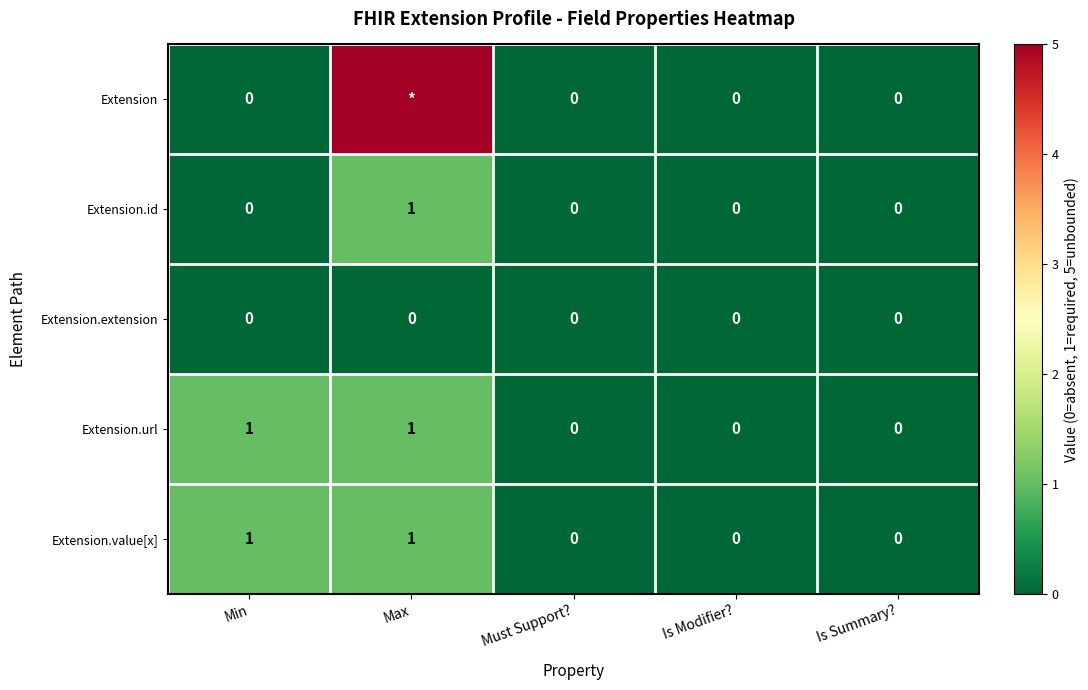

Is it true that Extension.url equals 0 at Is Modifier??

True